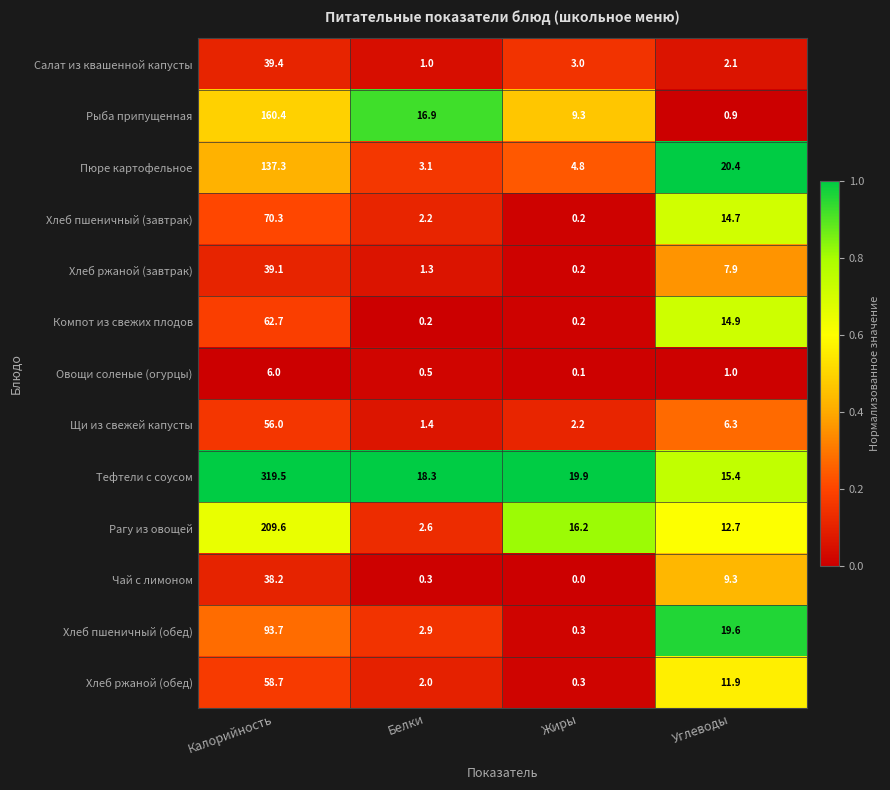

At which category does the chart reach its peak across all series?

Калорийность